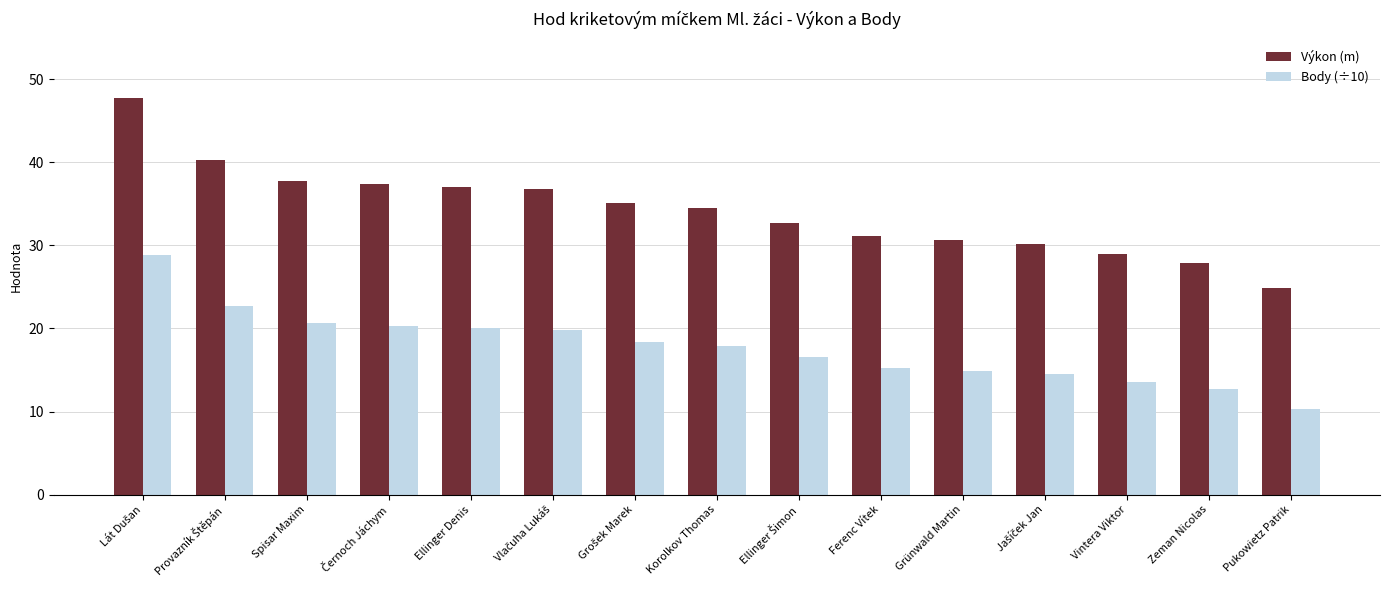

What is the spread (max minus min) of values at Korolkov Thomas?

16.6